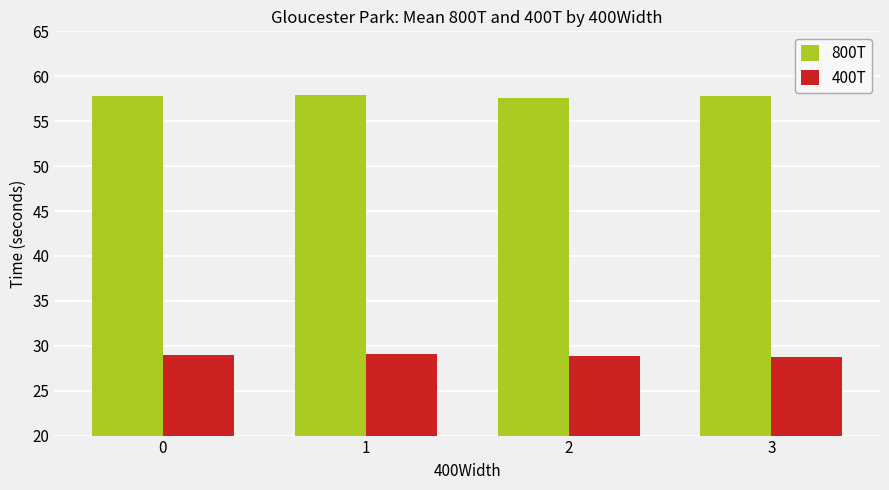

At 2, list the series in order from smallest to largest.

400T, 800T